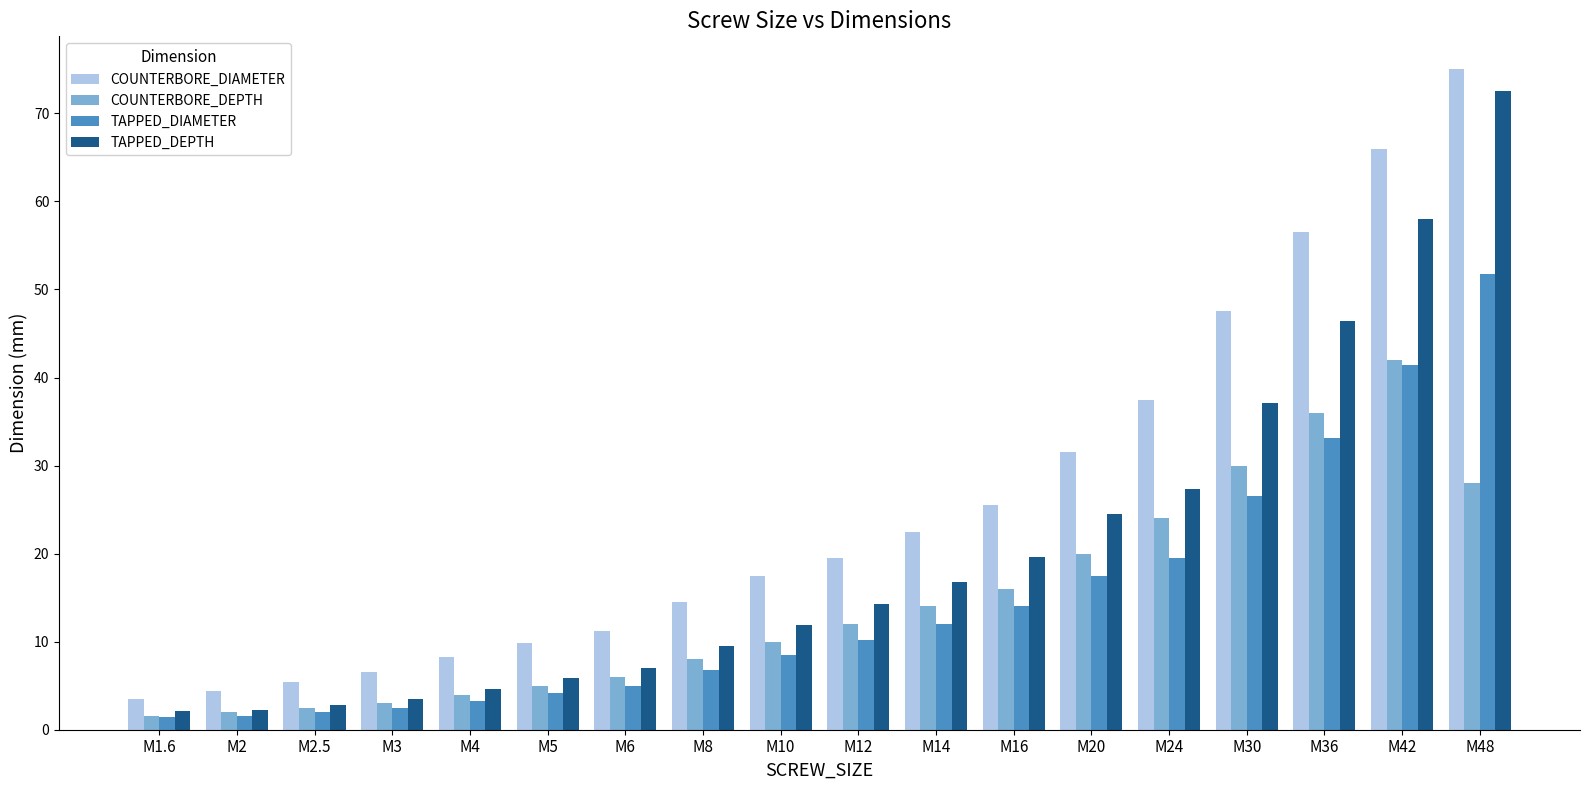

Are the bars grouped side by side (vs. stacked)?

Yes